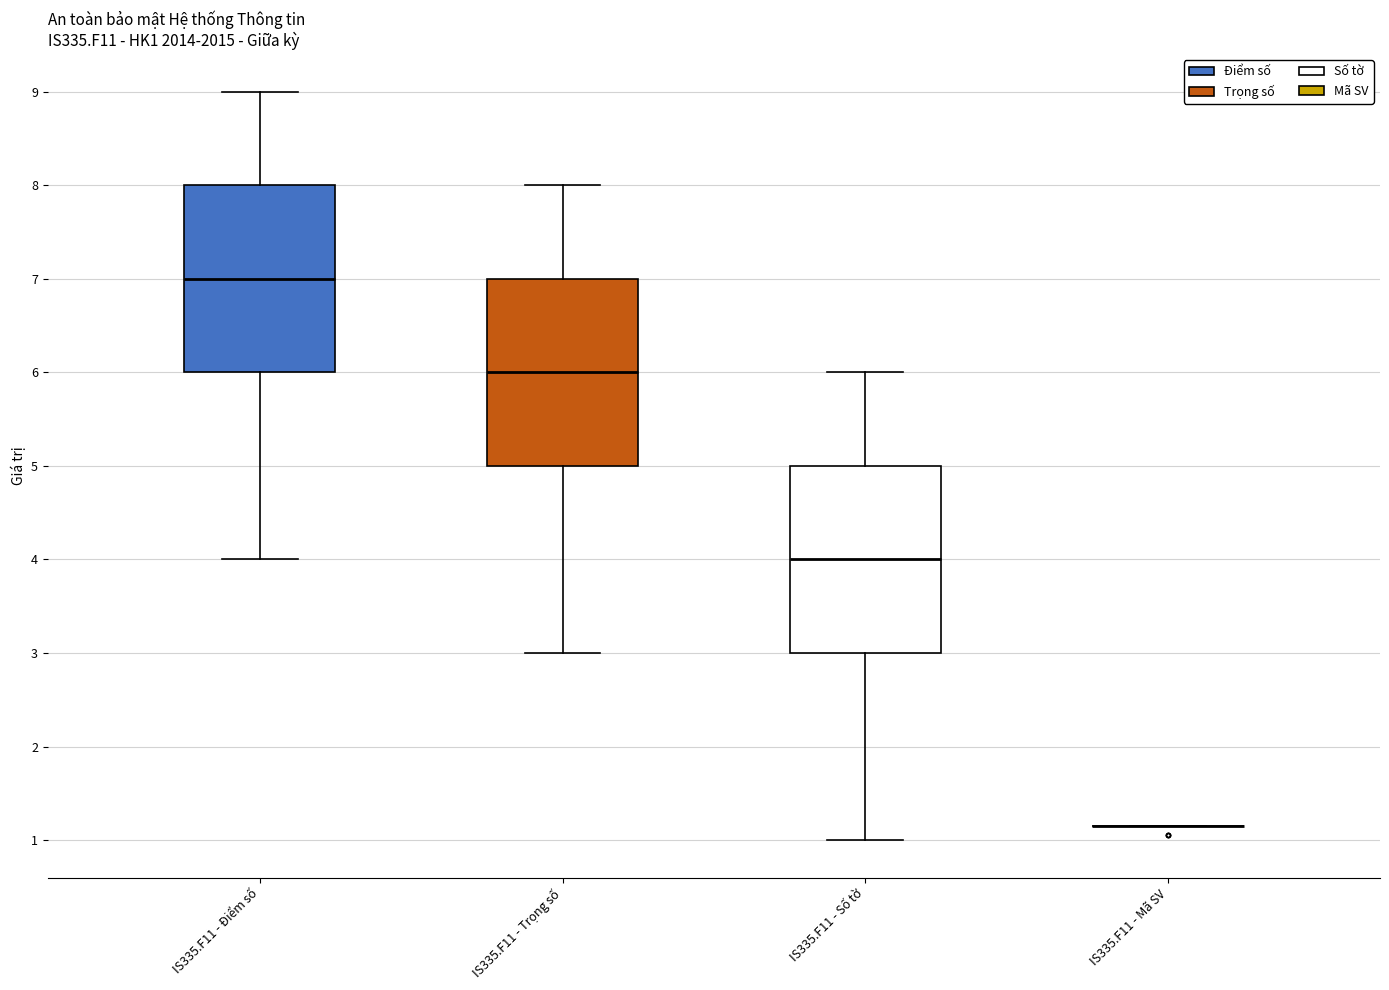

Reading left to right, read every box against the y-axis: the position of its median line, the range the box covers, and the ends of its whiskers. The values are not printed on the chart, so give them approximately, as read against the axis.

IS335.F11 - Điểm số: median 7.0, box 6.0 to 8.0, whiskers 4.0 to 9.0
IS335.F11 - Trọng số: median 6.0, box 5.0 to 7.0, whiskers 3.0 to 8.0
IS335.F11 - Số tờ: median 4.0, box 3.0 to 5.0, whiskers 1.0 to 6.0
IS335.F11 - Mã SV: box collapsed to a line at 1.2, whiskers 1.2 to 1.2